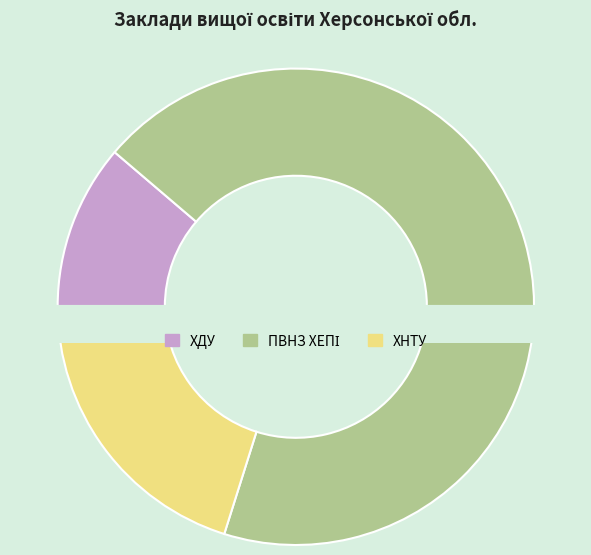

To the nearest percent, what is the average slice percentage?

33%